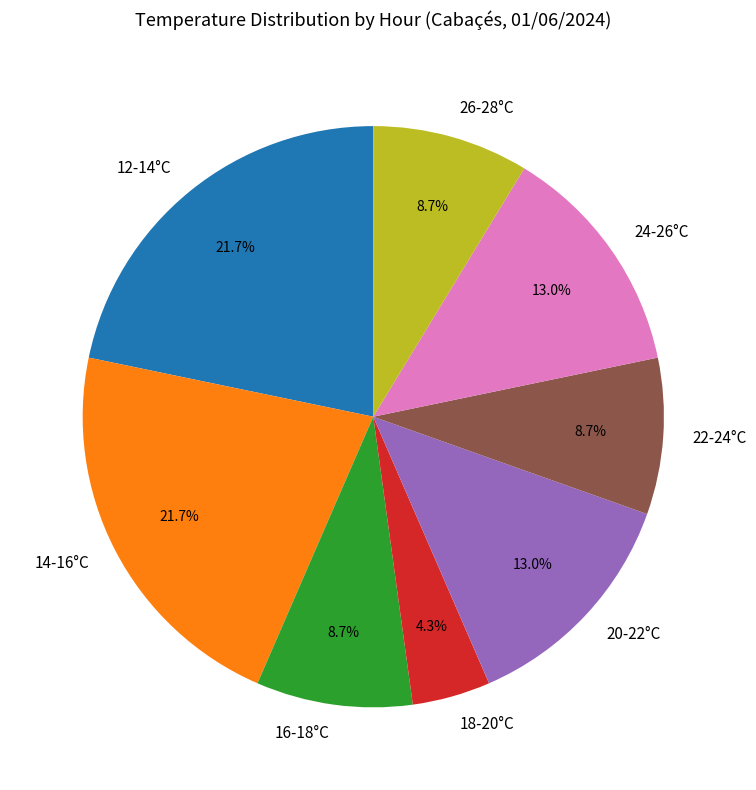

Which category has the smallest portion of the pie?

18-20°C